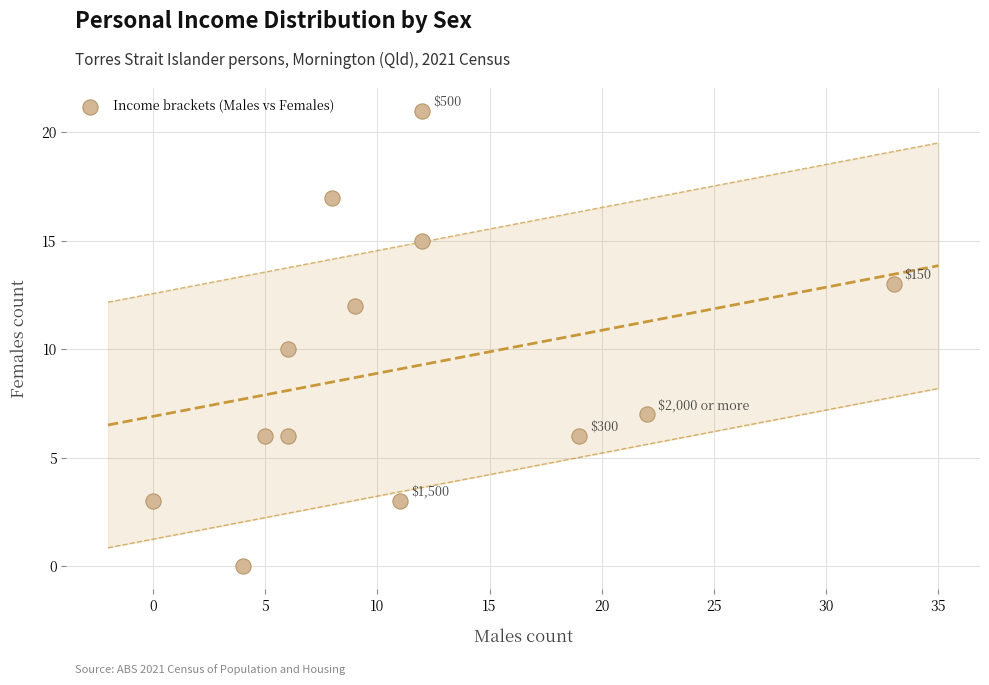

What is the range of X values (max minus min)?

33